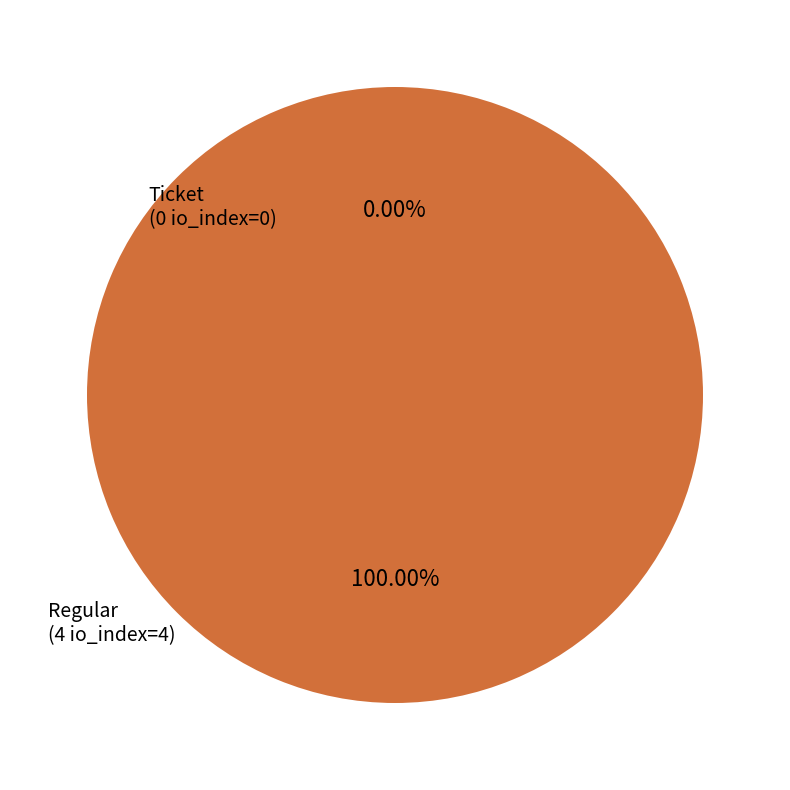

True or false: Ticket (io_index=0) accounts for 1% of the total.

False